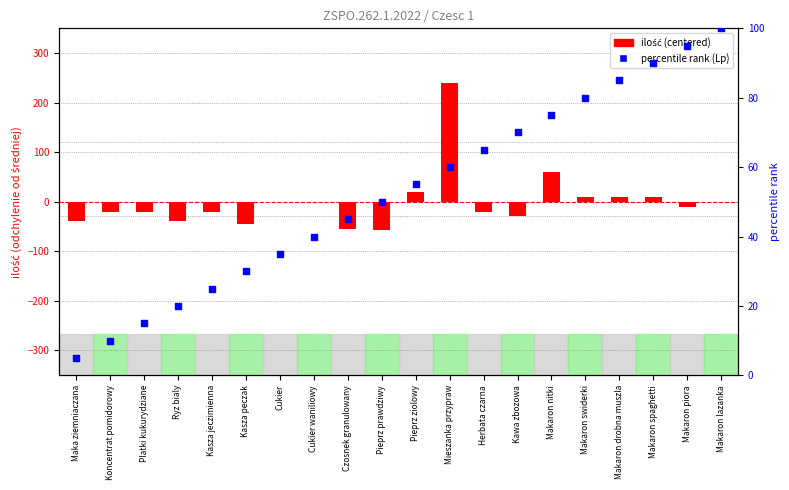

Which series has the largest total across all categories?

percentile rank (Lp)